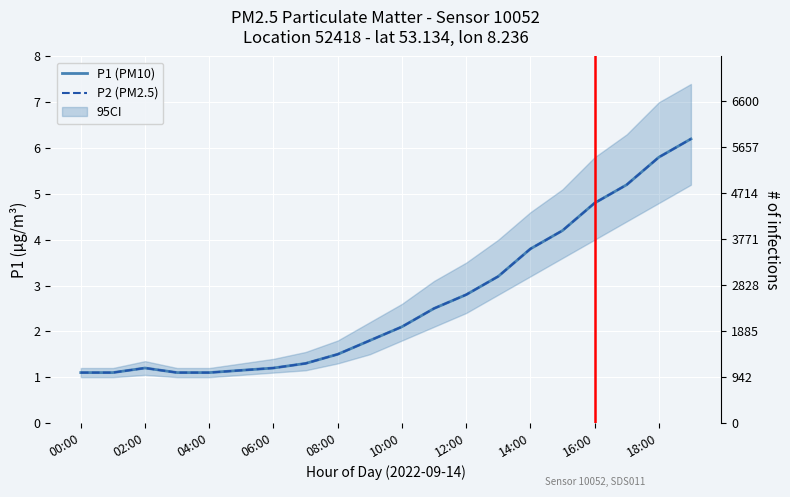

How many lines are shown in the chart?

2